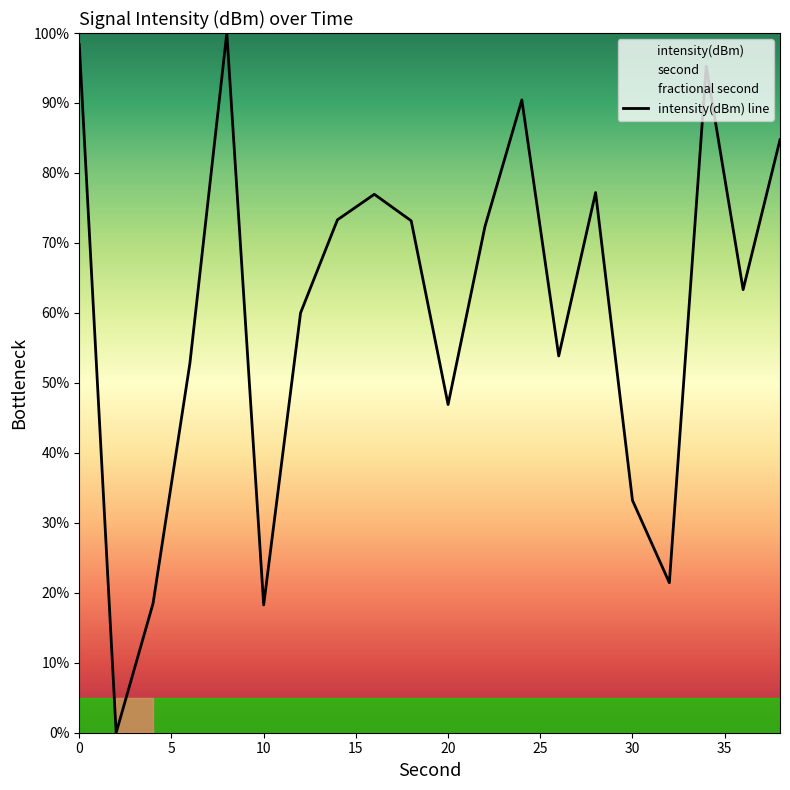

How many lines are shown in the chart?

1